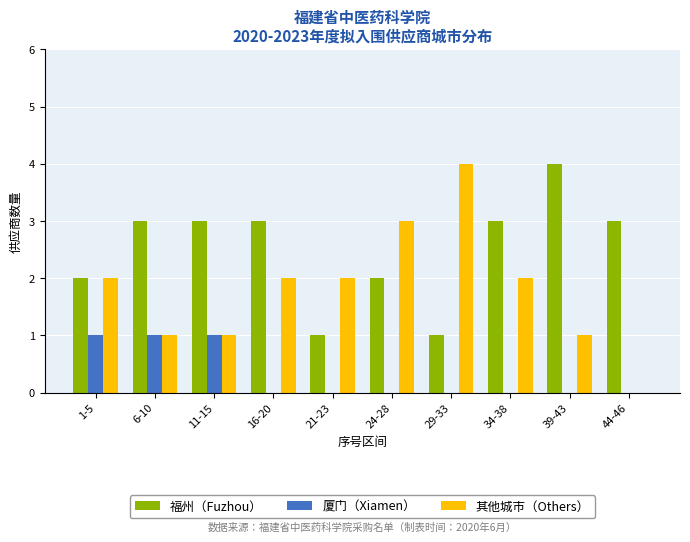

What is the sum of all 福州（Fuzhou） values?

25